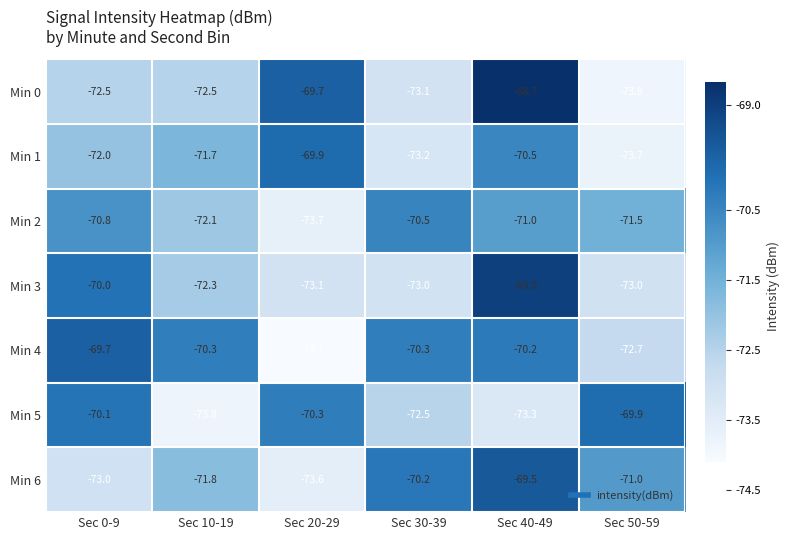

Which series has the widest spread of values?

Min 0